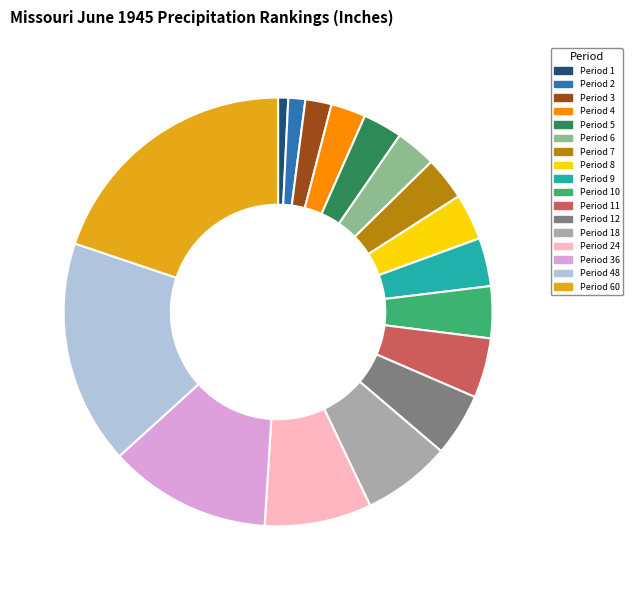

How many segments does this pie chart have?

17